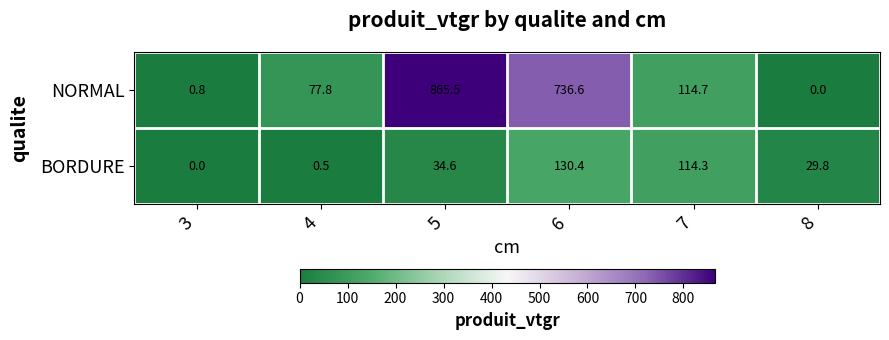

Between 7 and 8, which series saw the biggest shift?

NORMAL